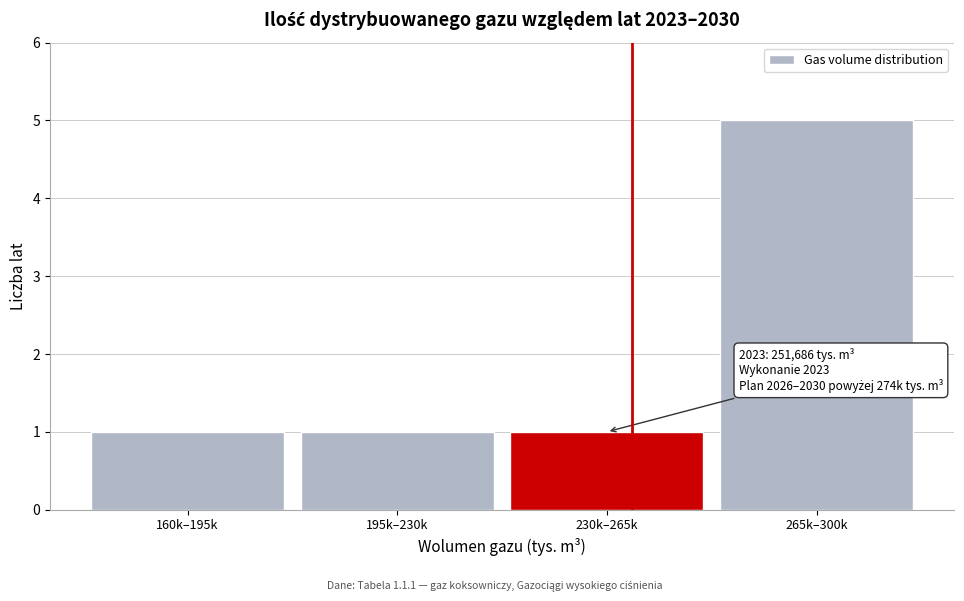

Reading right to left, transcribe all the data shown in this chart.

265k–300k=5	230k–265k=1	195k–230k=1	160k–195k=1